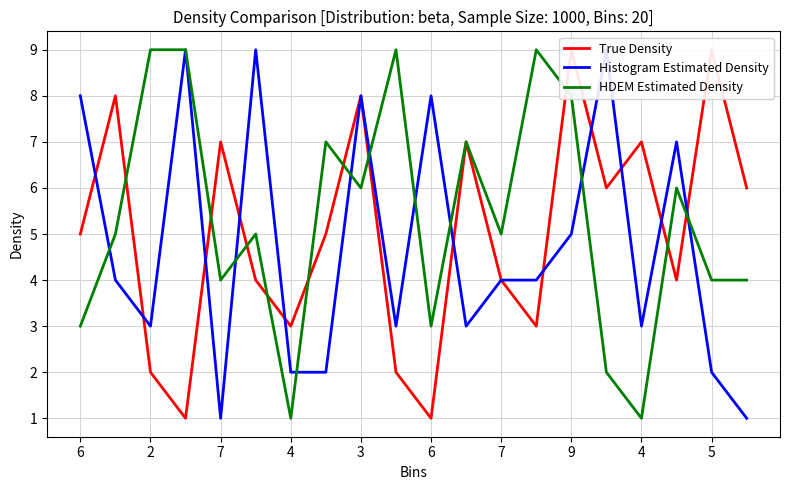

What is the maximum value shown in the chart?

9